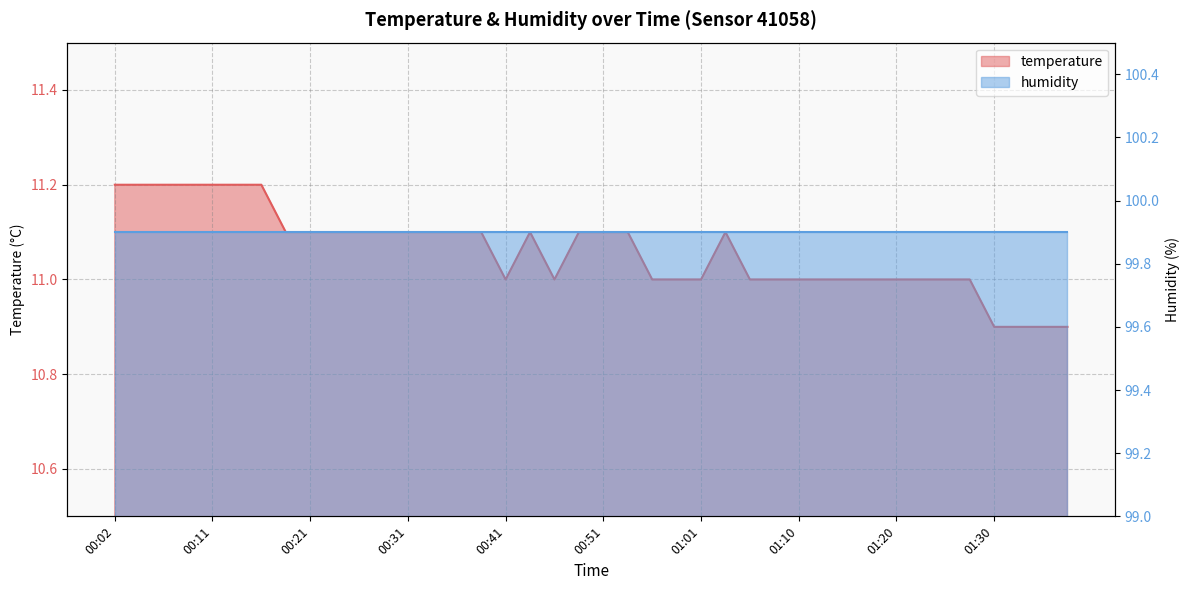

How many interior local valleys (lower than both neighbors) does the data have?

2